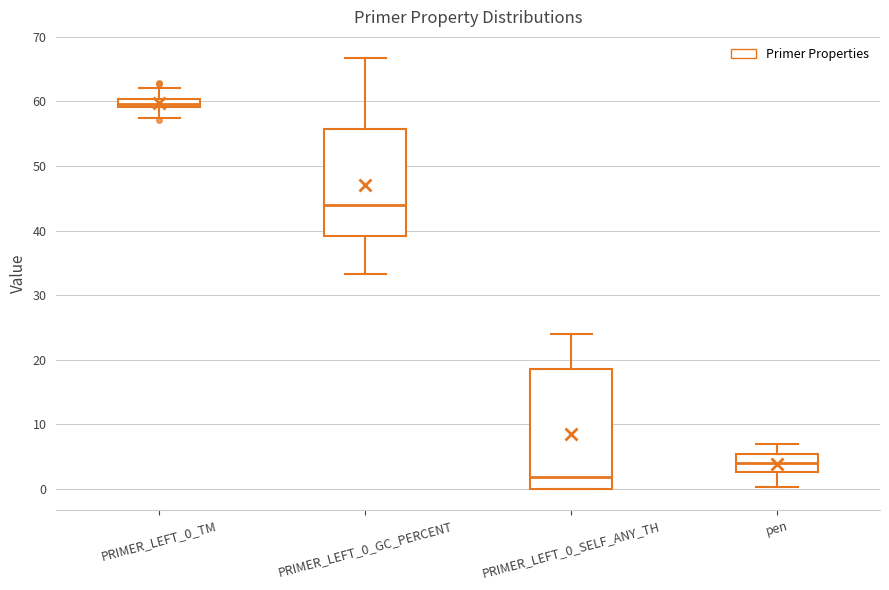

Which box has the highest median line?

PRIMER_LEFT_0_TM